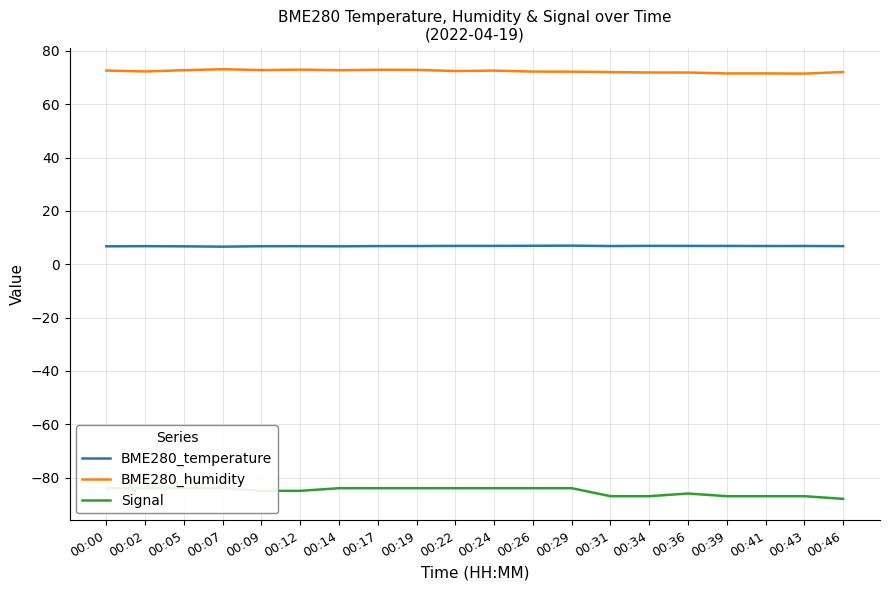

Rank the series by their average value, from highest to lowest.

BME280_humidity, BME280_temperature, Signal